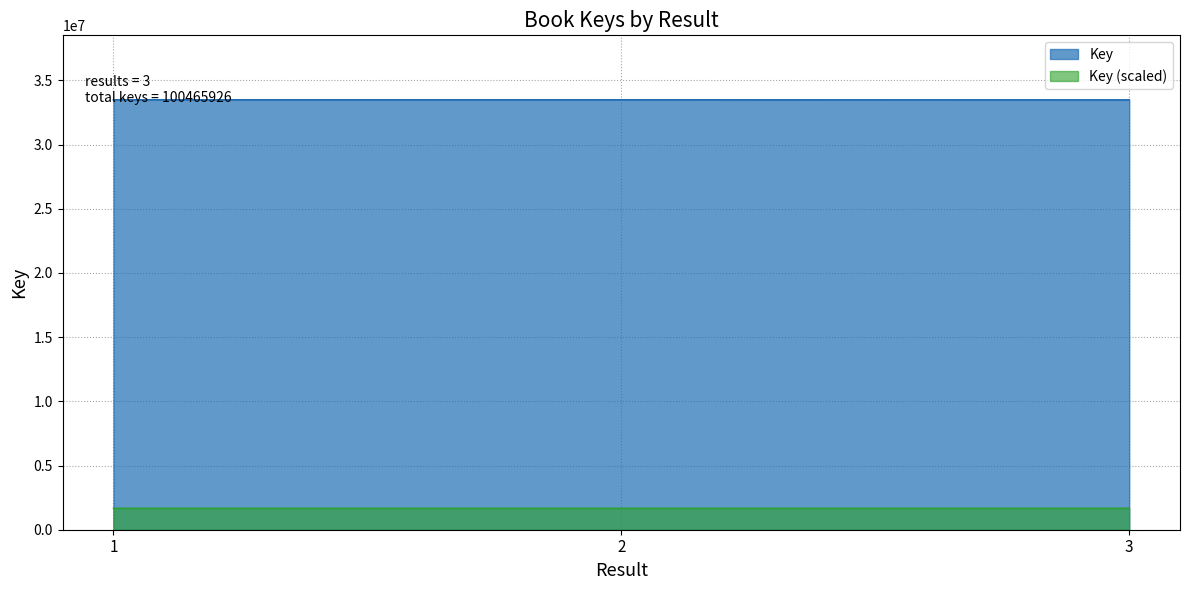

True or false: the data shows 16644708 at 1.

False